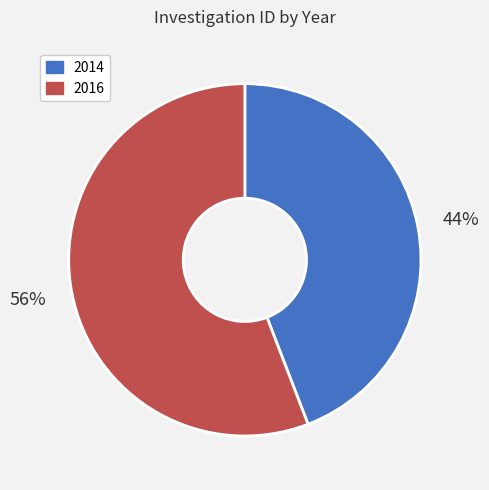

Is it true that 2014 is 30% of the pie?

False